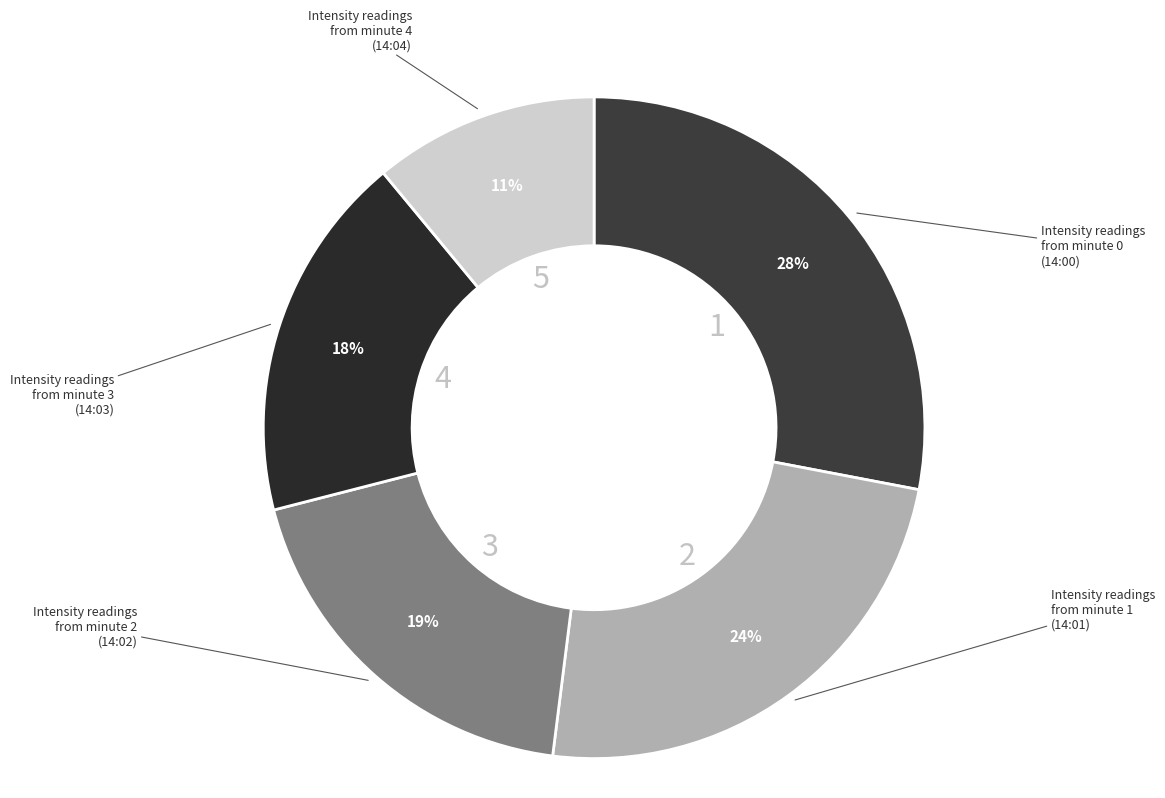

How many segments does this pie chart have?

5